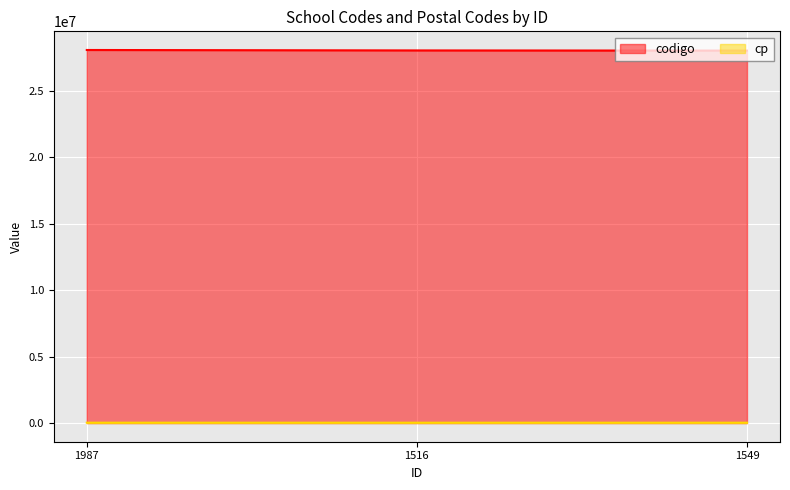

What is the value of the codigo point at the 1st from the left?

28064172